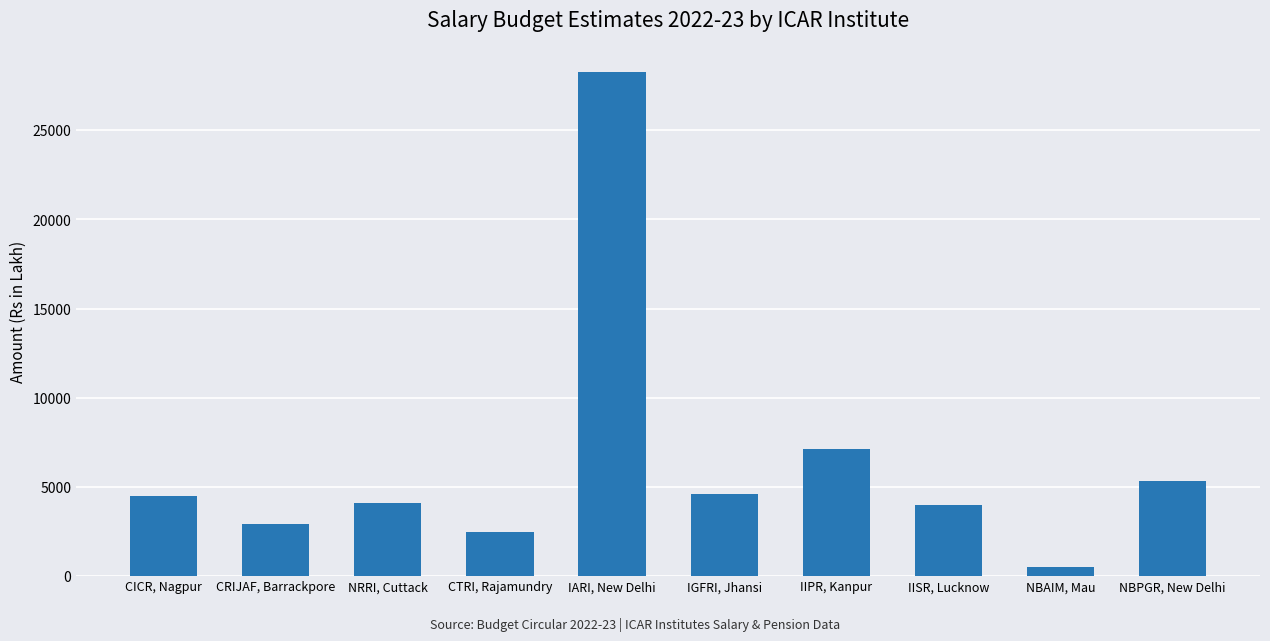

List the labels in order of value, smallest first.

NBAIM, Mau, CTRI, Rajamundry, CRIJAF, Barrackpore, IISR, Lucknow, NRRI, Cuttack, CICR, Nagpur, IGFRI, Jhansi, NBPGR, New Delhi, IIPR, Kanpur, IARI, New Delhi